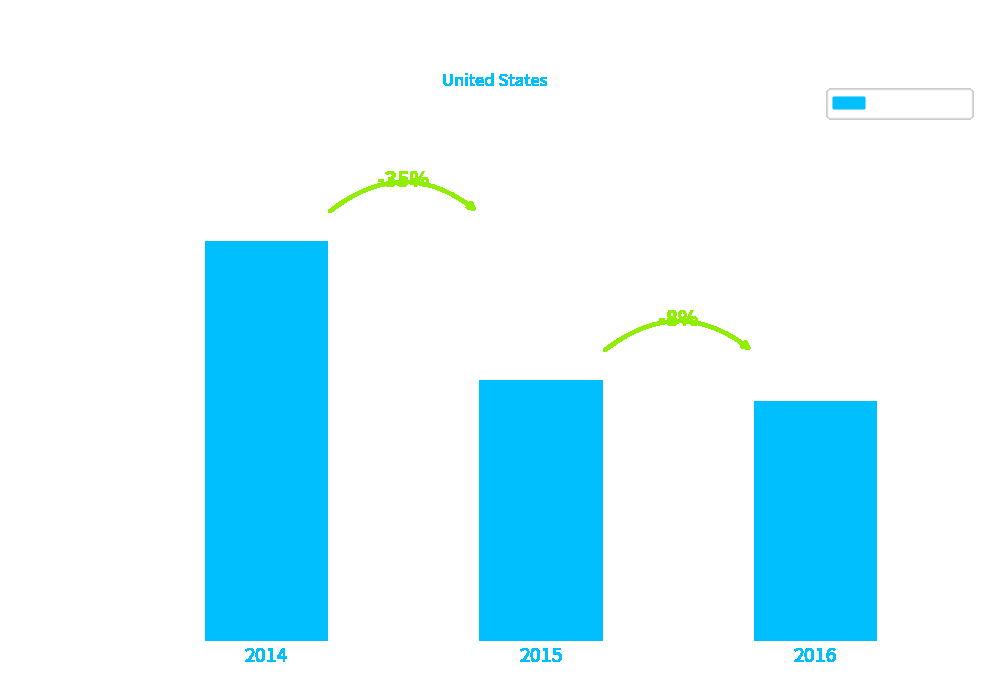

What is the smallest value displayed?

110100